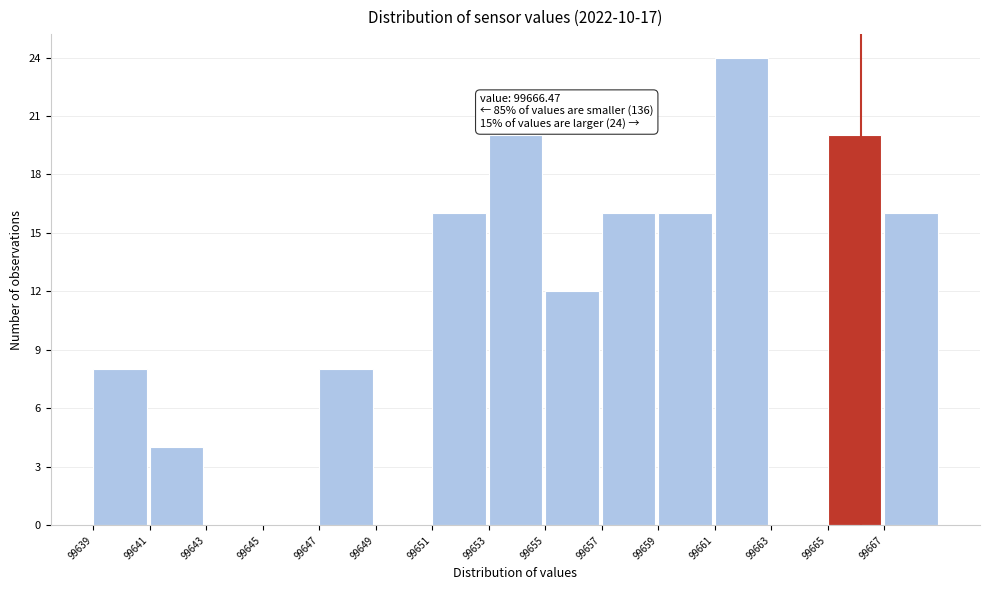

Reading left to right, extract all data points from this chart.

99639=8	99641=4	99643=0	99645=0	99647=8	99649=0	99651=16	99653=20	99655=12	99657=16	99659=16	99661=24	99663=0	99665=20	99667=16